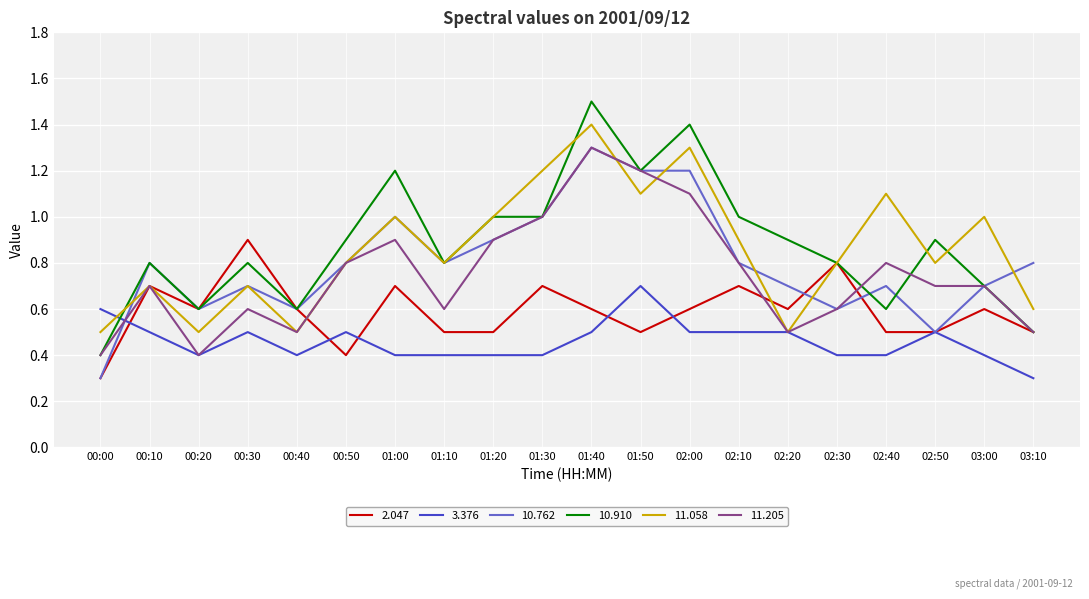

At which label does 2.047 reach its peak?

00:30